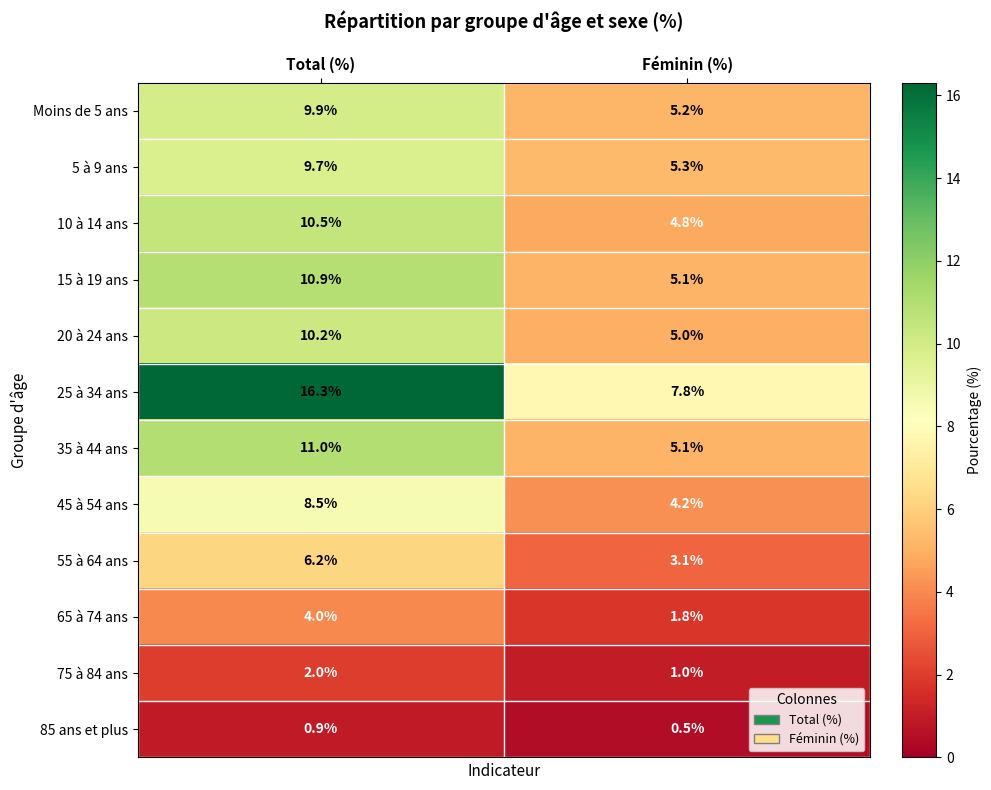

What is the spread (max minus min) of values at Féminin (%)?

7.3